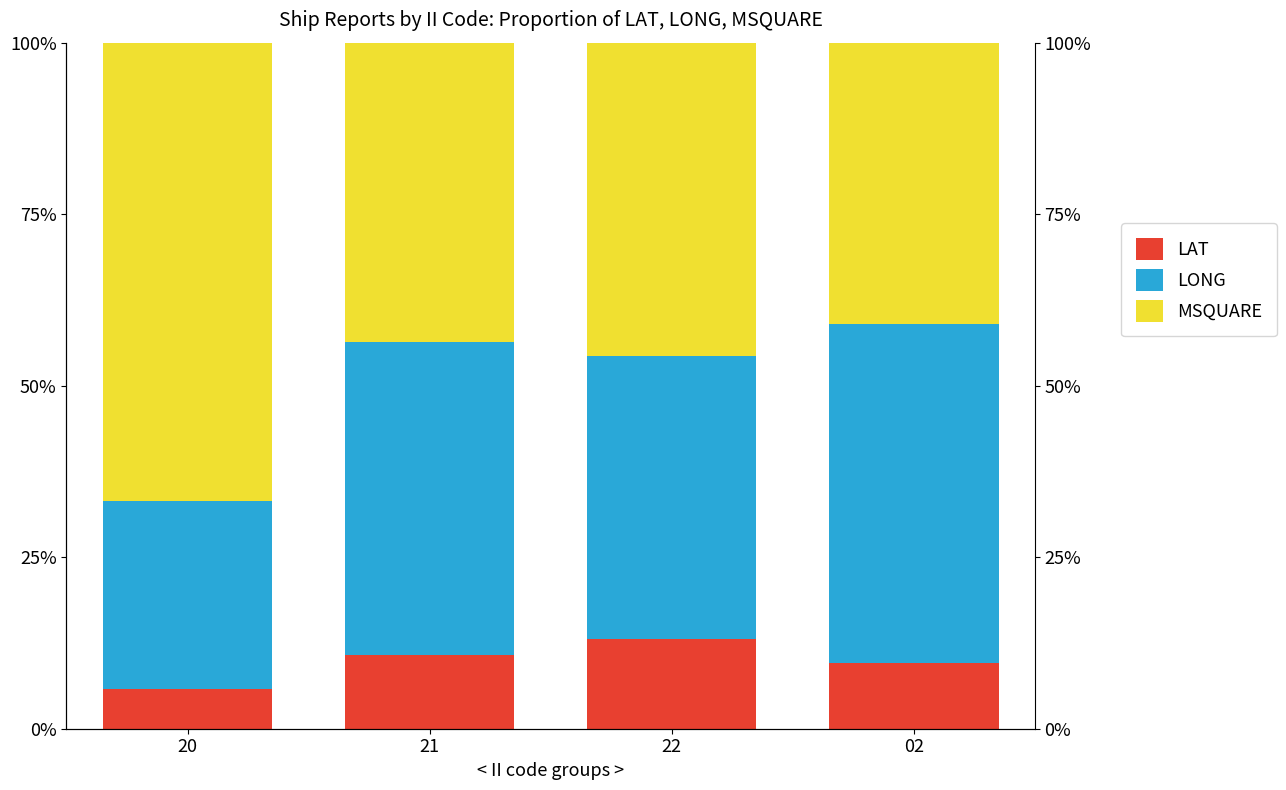

What is the sum of all LONG values?

163.7